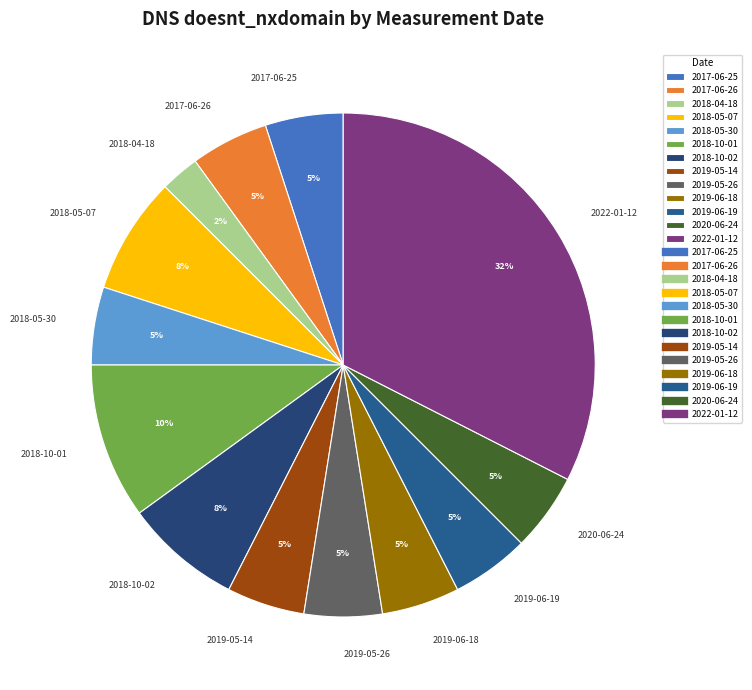

Which category has the smallest portion of the pie?

2018-04-18